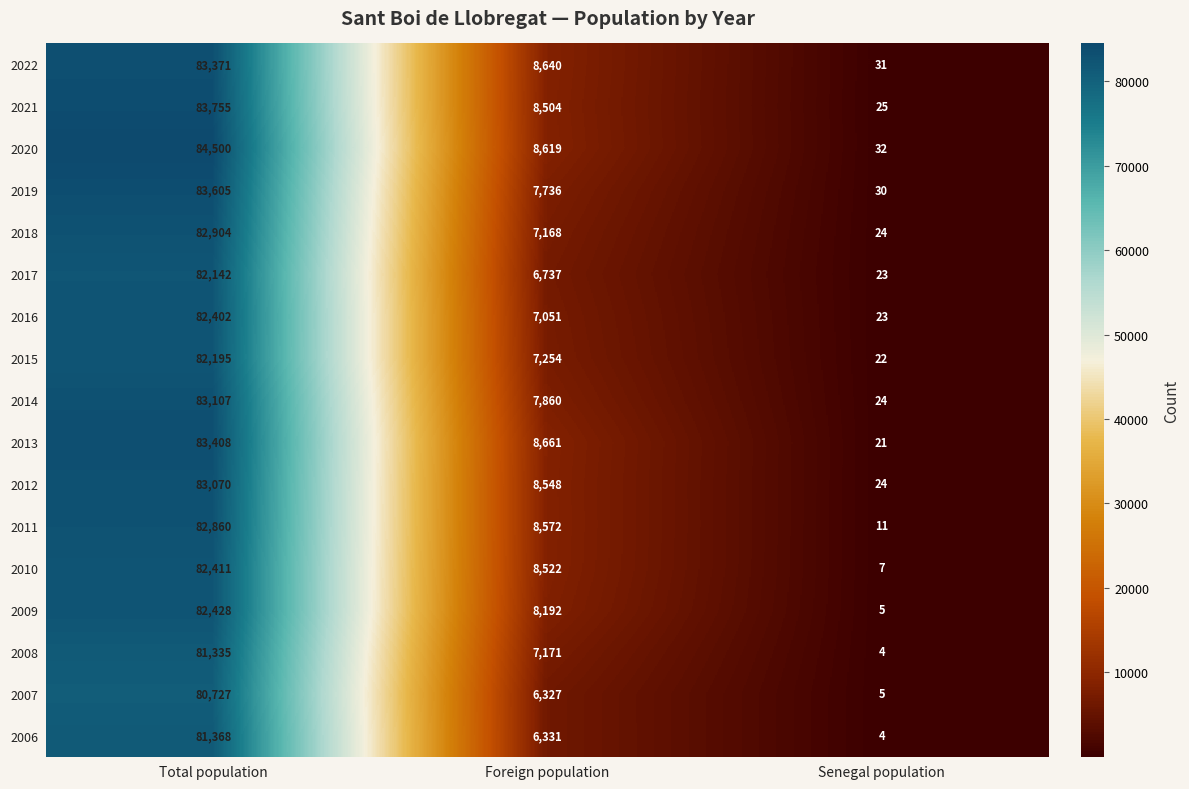

At which category is the sum across all series the highest?

Total population